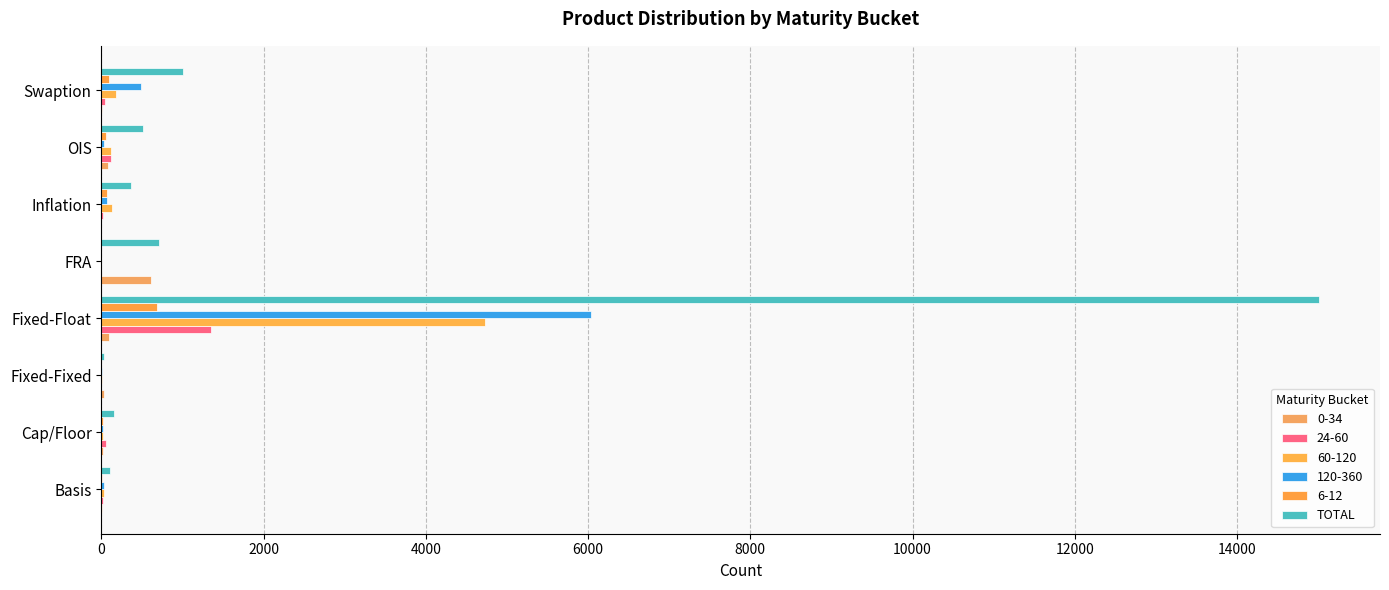

How many data points does each series have?

8